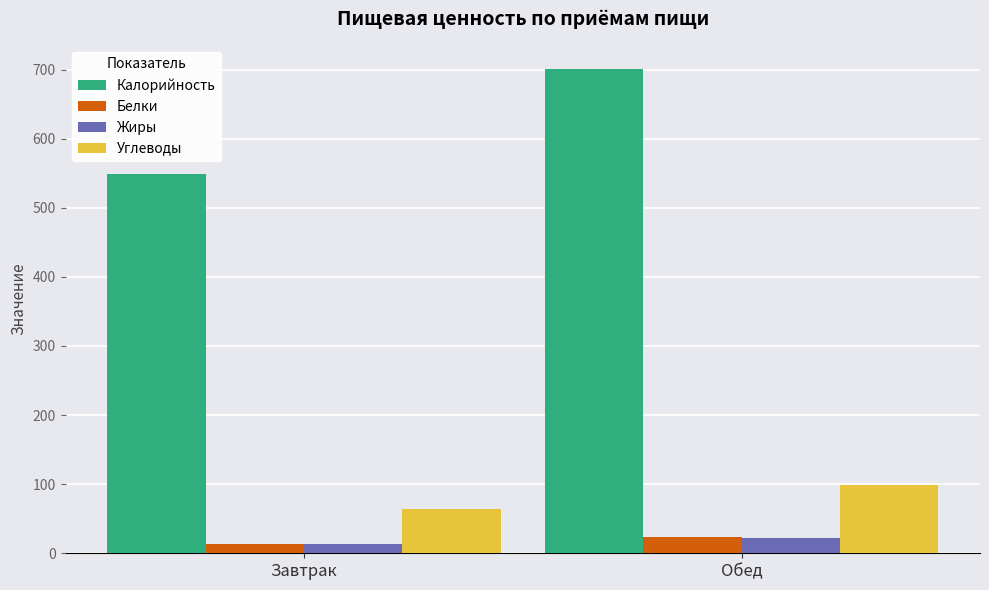

Read the Жиры value at Обед.

22.0